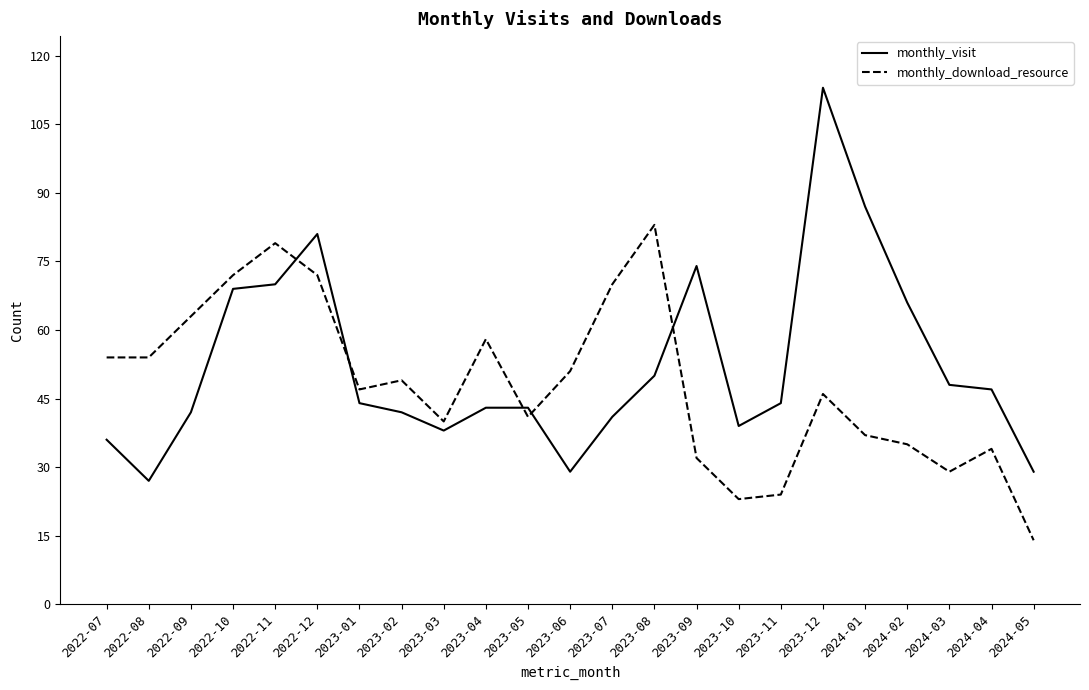

Between 2022-11 and 2023-01, which series saw the biggest shift?

monthly_download_resource